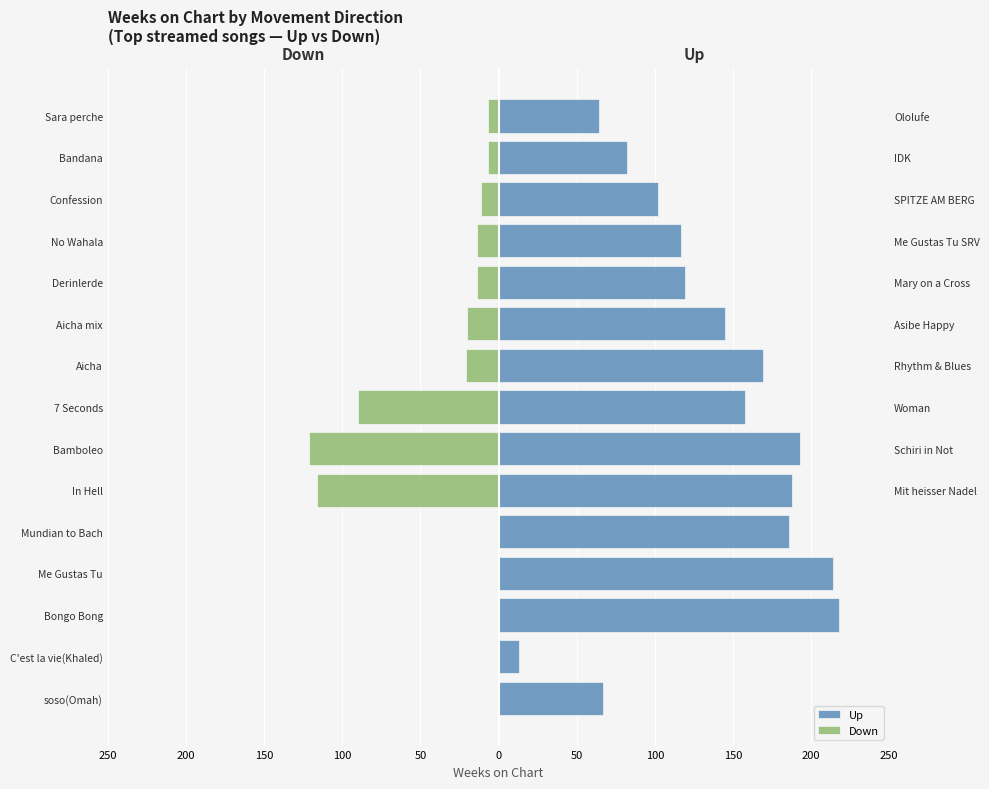

The chart shows a value of -7 at Bandana. True or false?

True